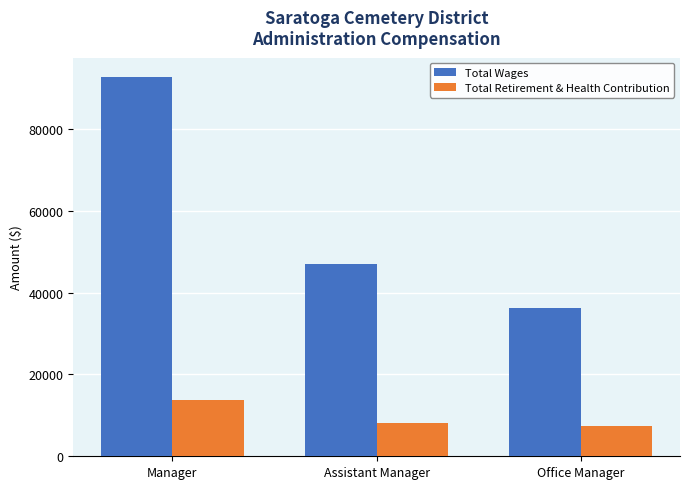

Reading right to left, list all the values displayed in this chart.

Total Wages: Office Manager=36242	Assistant Manager=47103	Manager=92800
Total Retirement & Health Contribution: Office Manager=7436	Assistant Manager=8113	Manager=13727